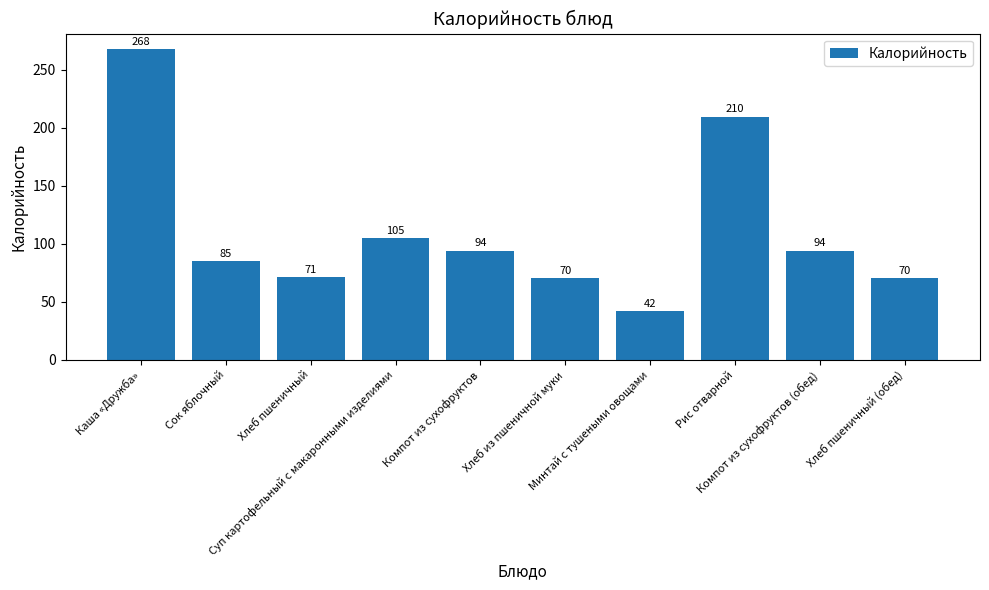

What is the average value?

110.9